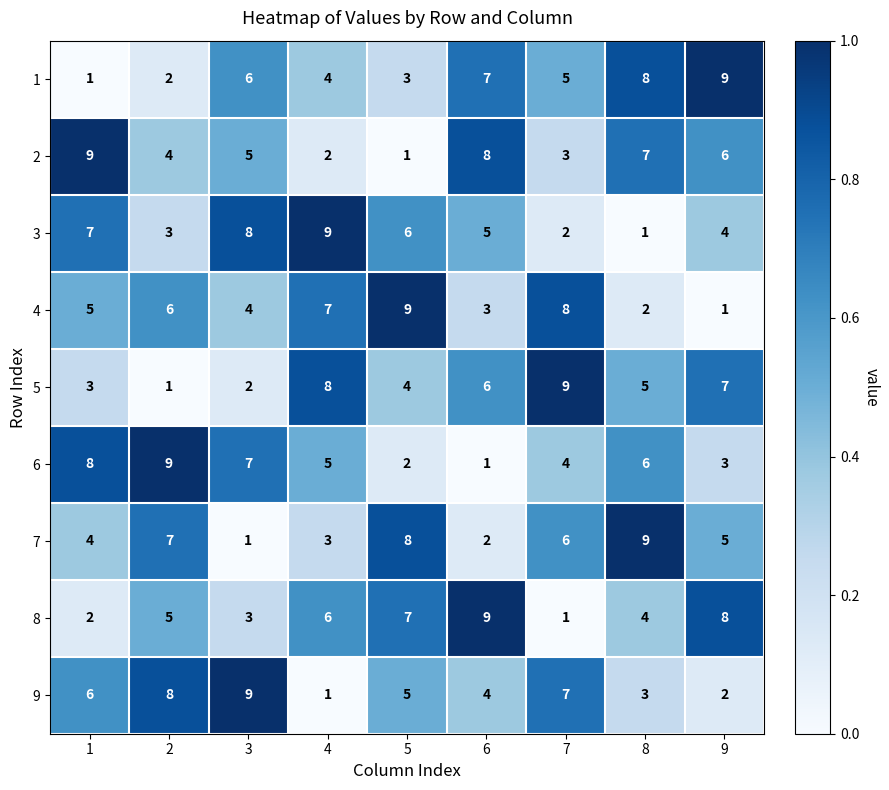

Rank the series at 6 from lowest to highest value.

6, 7, 4, 9, 3, 5, 1, 2, 8